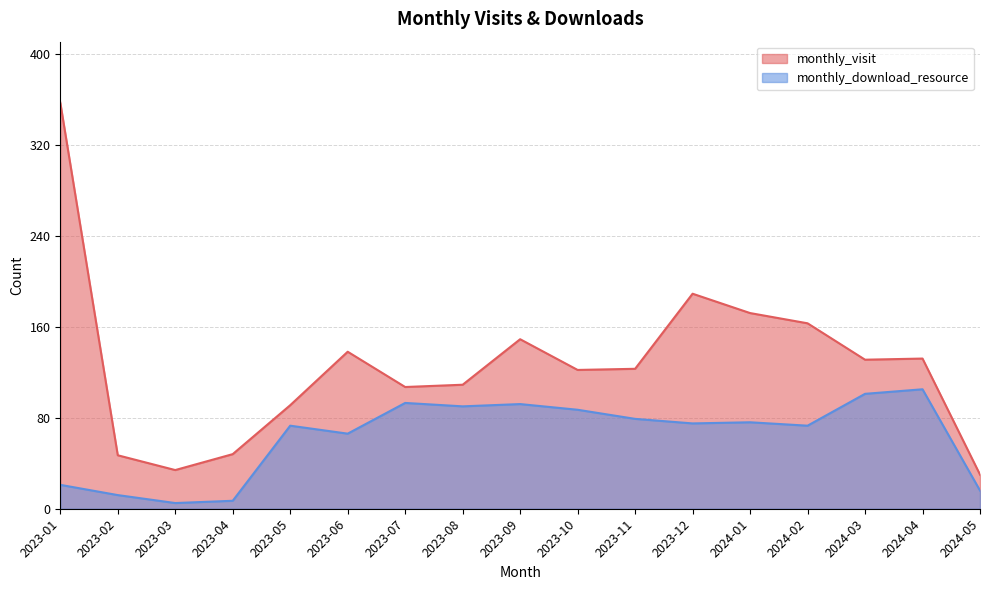

At which category is the sum across all series the highest?

2023-01